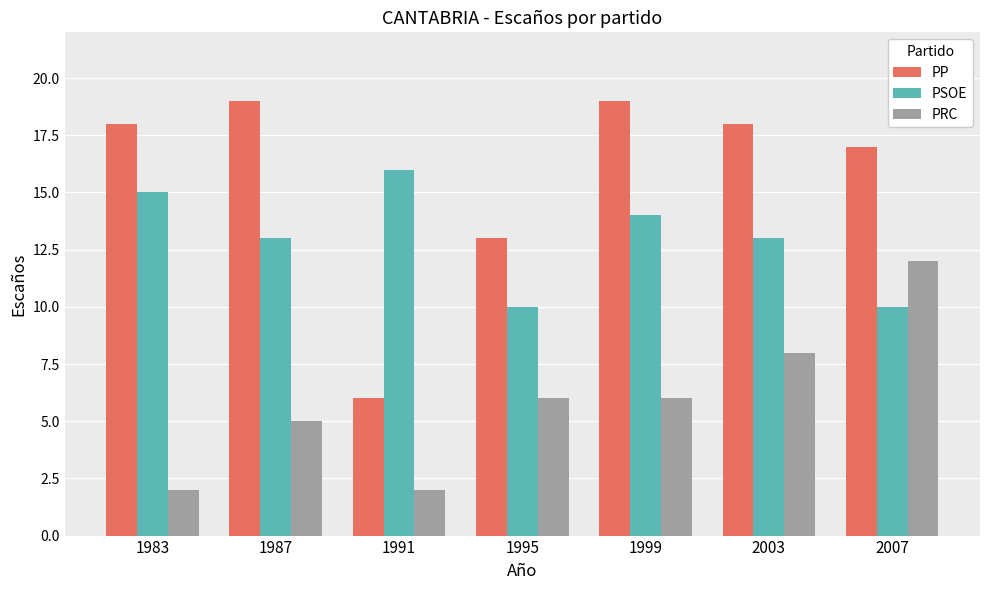

What is the difference between the second highest and minimum values in the PP series?

13